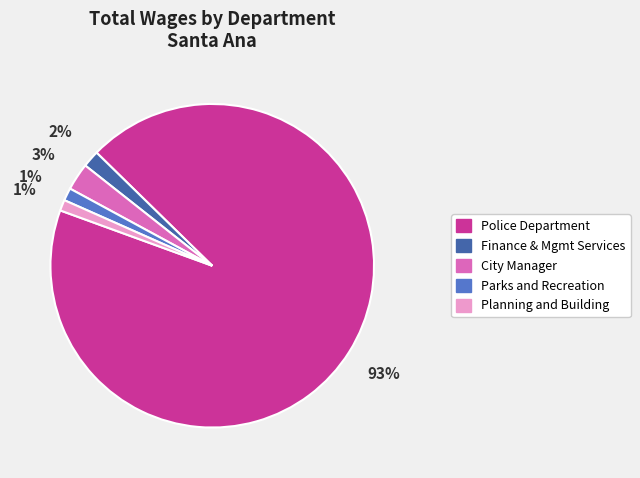

To the nearest percent, what is the difference between the largest and smallest slice percentages?

92%